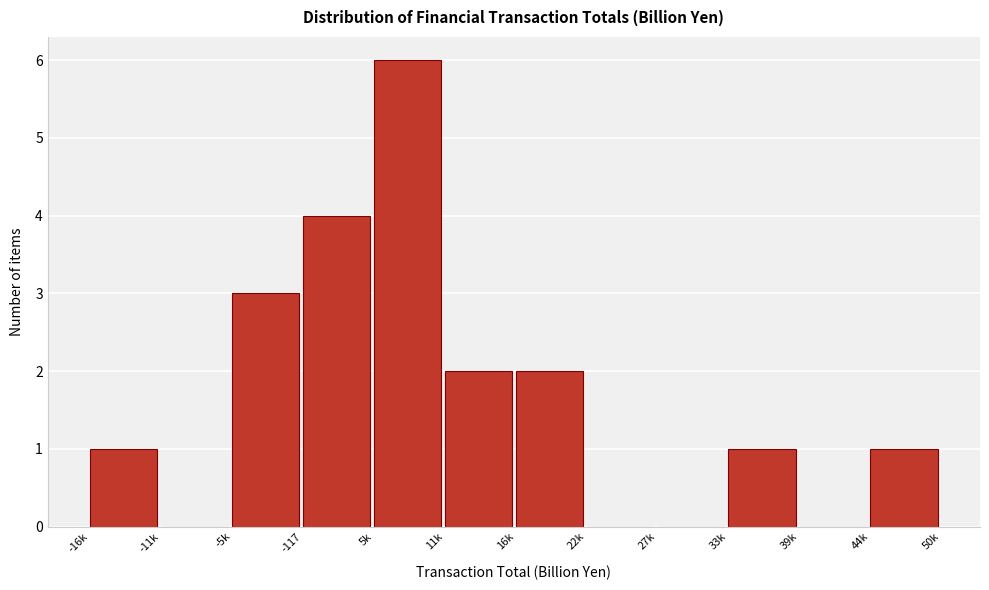

Reading right to left, extract all data points from this chart.

44k=1	39k=0	33k=1	27k=0	22k=0	16k=2	11k=2	5k=6	-117=4	-5k=3	-11k=0	-16k=1